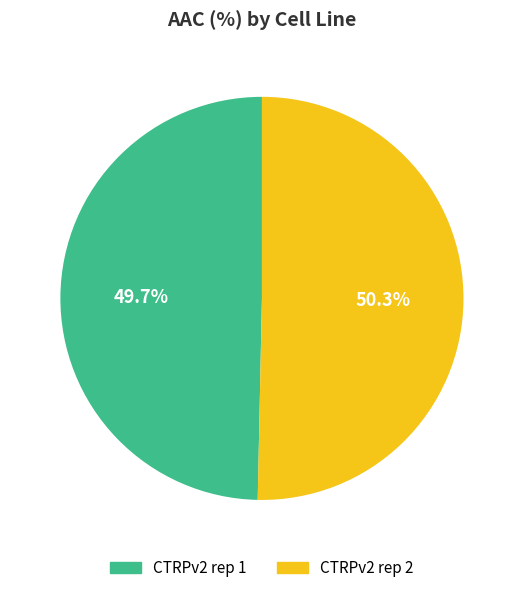

To the nearest percent, what percentage of the pie is CTRPv2 rep 2?

50%